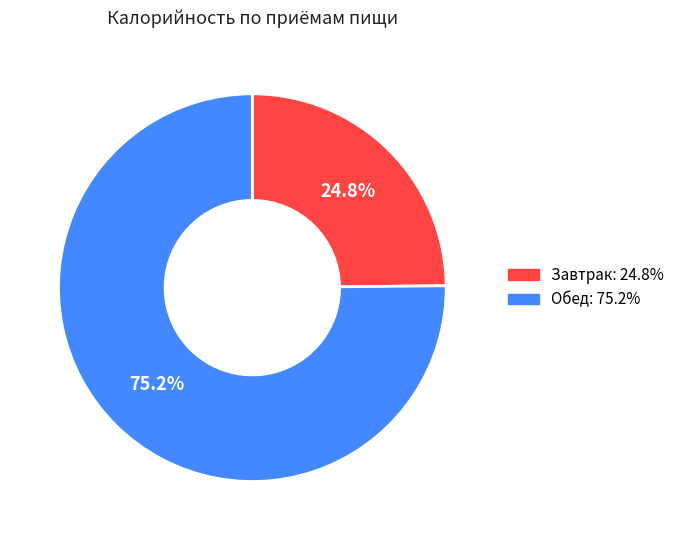

What percentage is the Завтрак slice, to the nearest percent?

25%